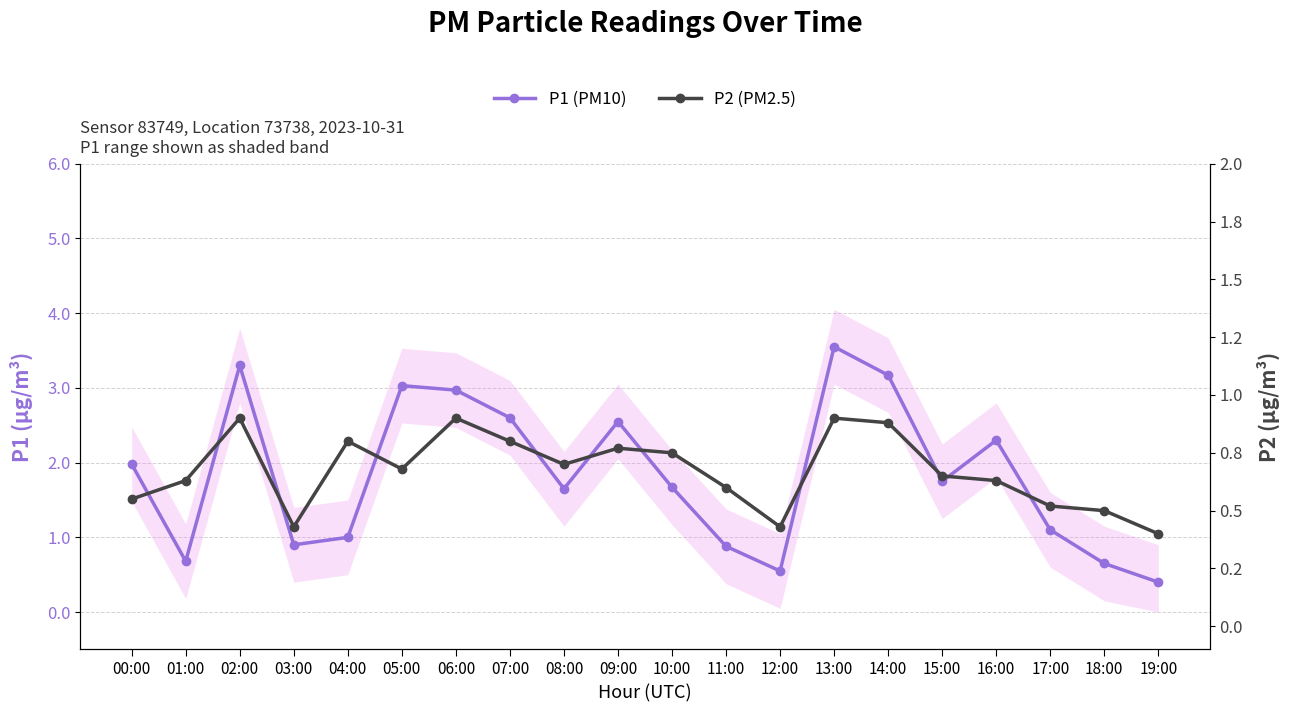

How many categories are shown in the chart?

20